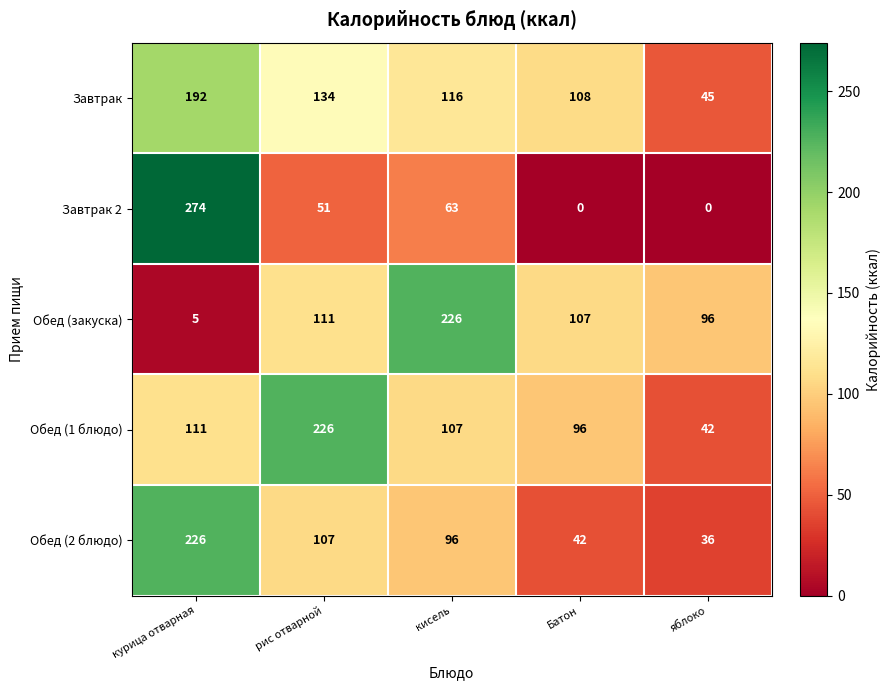

At how many categories does at least one series exceed 232?

1